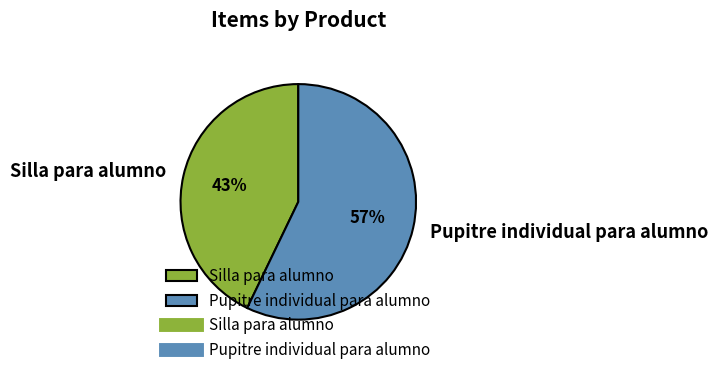

Which slice is the largest?

Pupitre individual para alumno